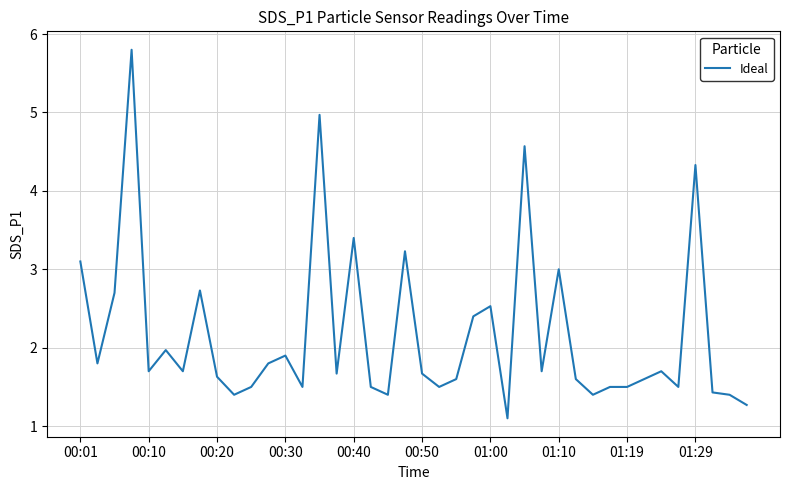

What is the difference between the maximum and minimum values?

4.7